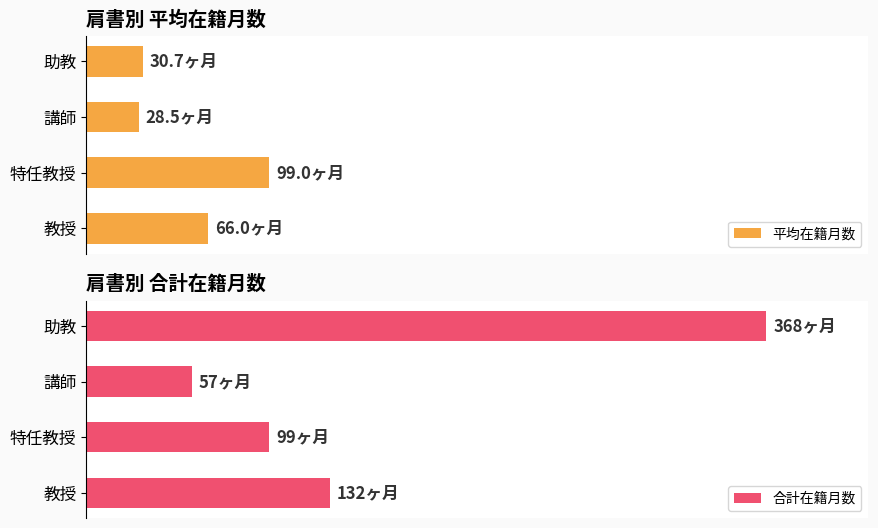

Count the number of data series in this chart.

2